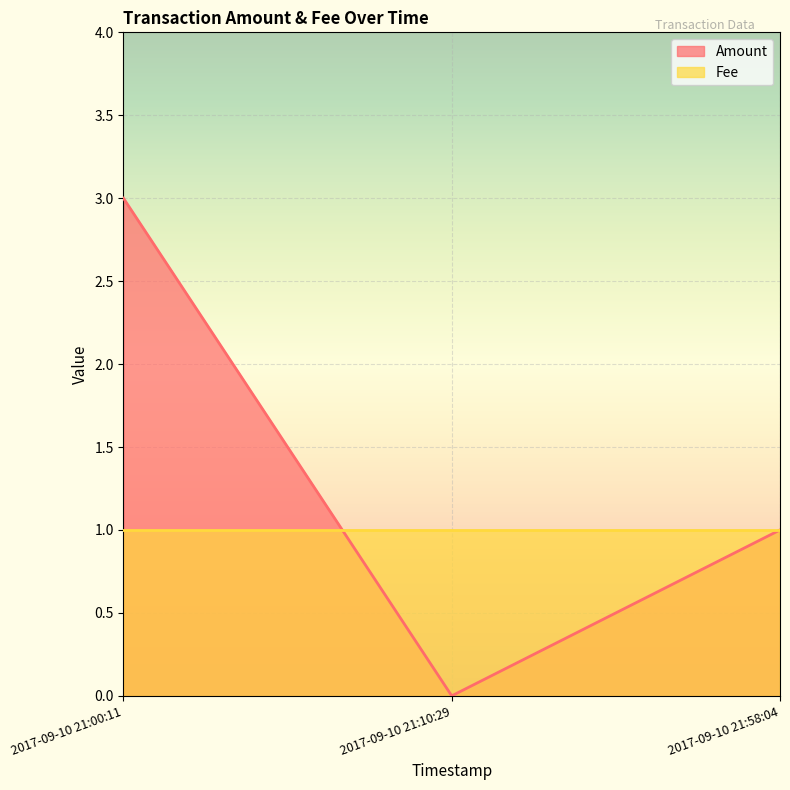

At which label does the data first exceed 1?

2017-09-10 21:00:11